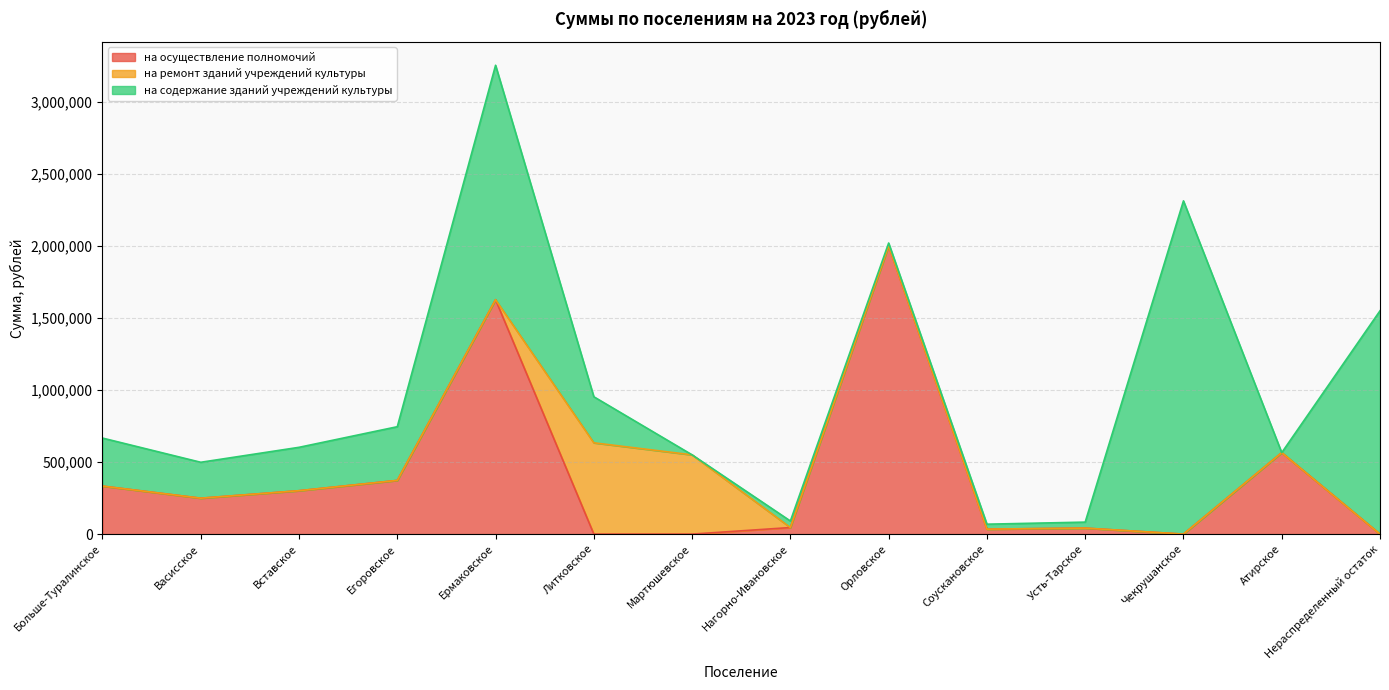

How many data points does each series have?

14